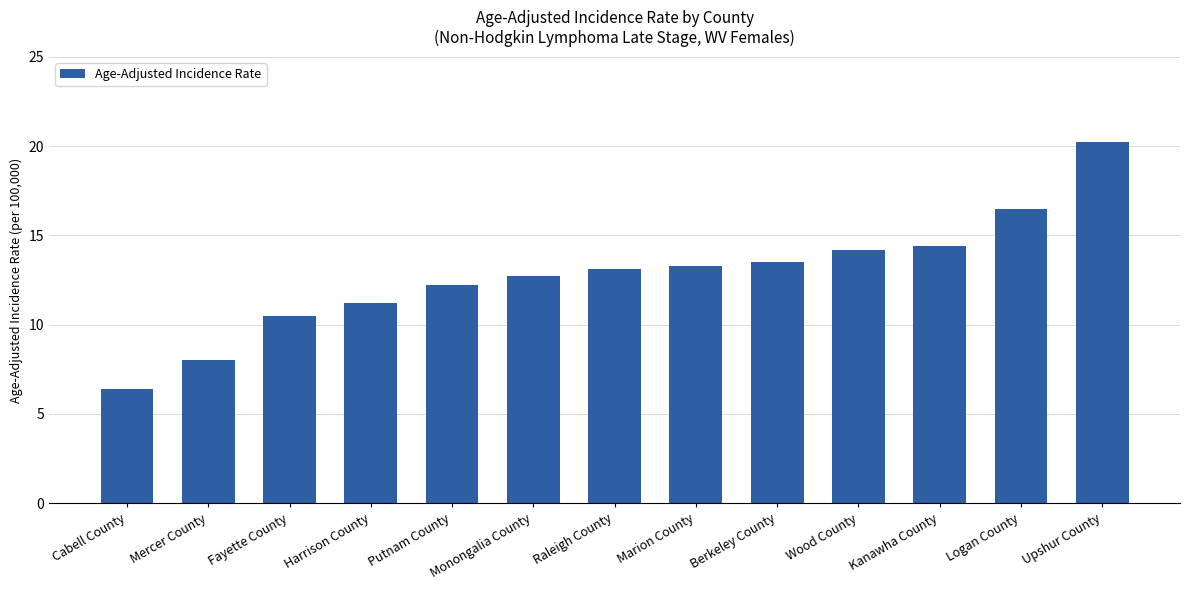

Does the chart contain stacked bars?

No